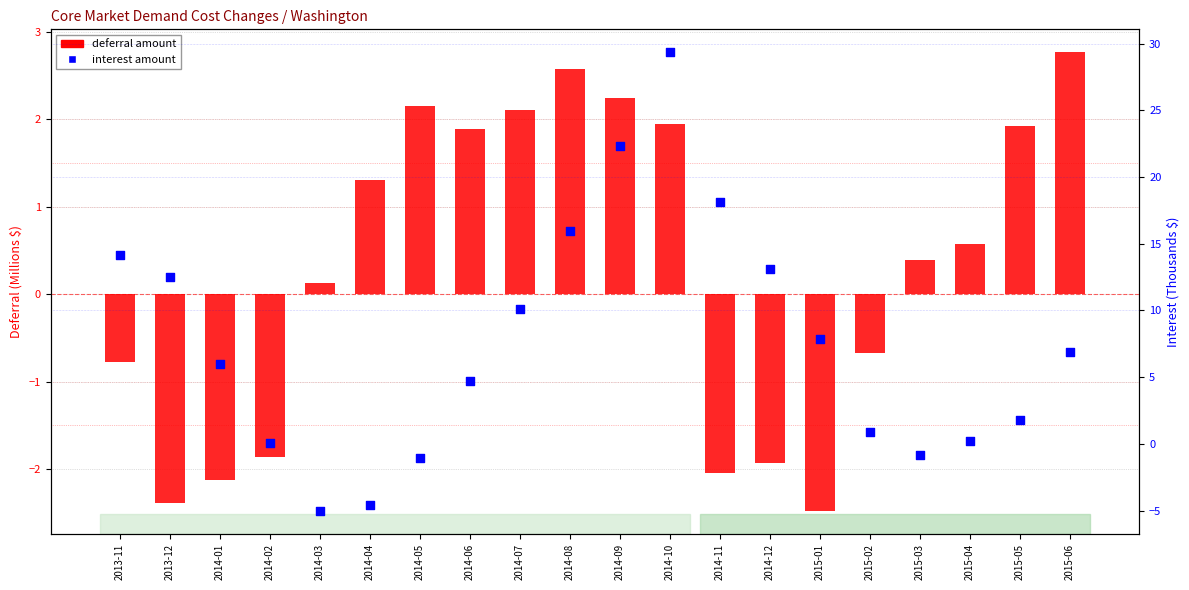

At which category is the sum across all series the highest?

2014-10